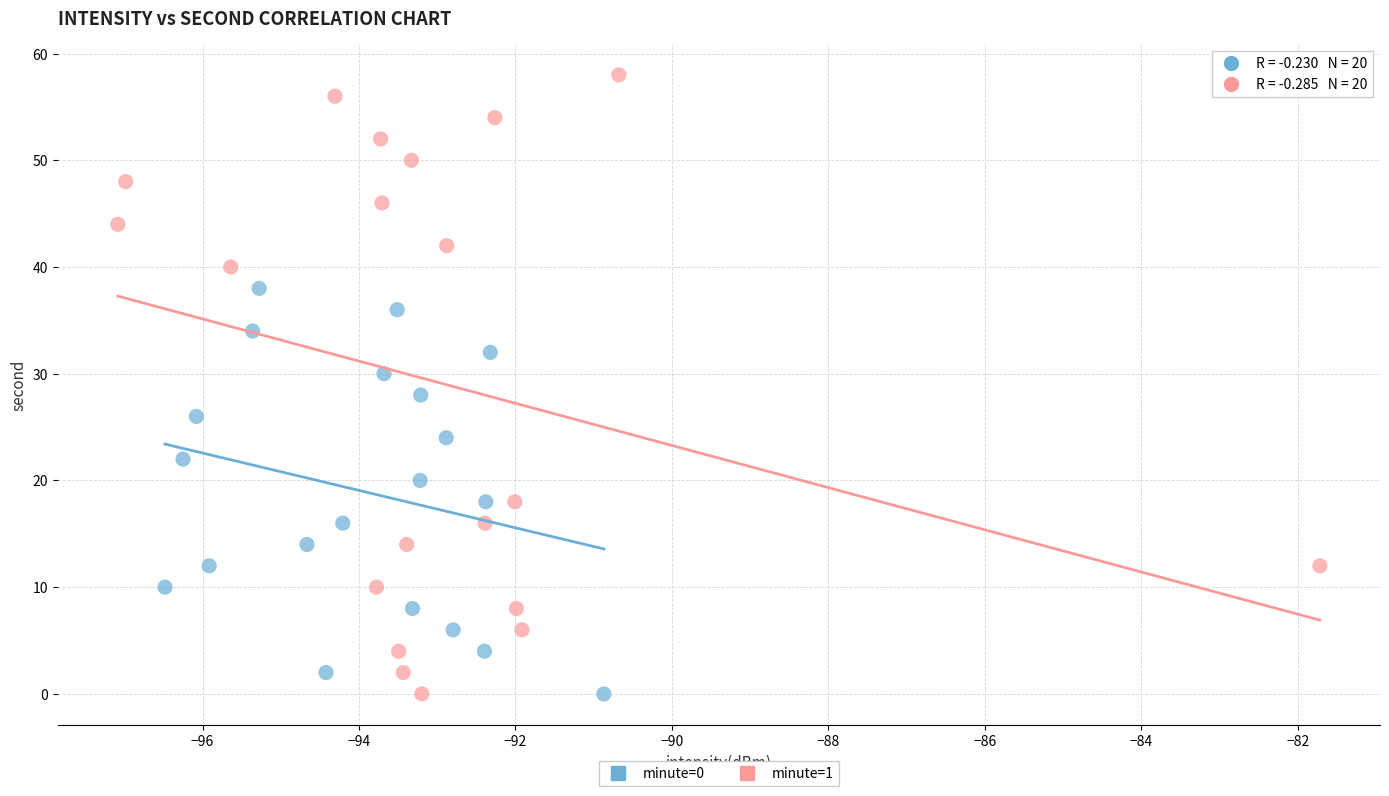

Which series has the largest Y range (max minus min)?

minute=1